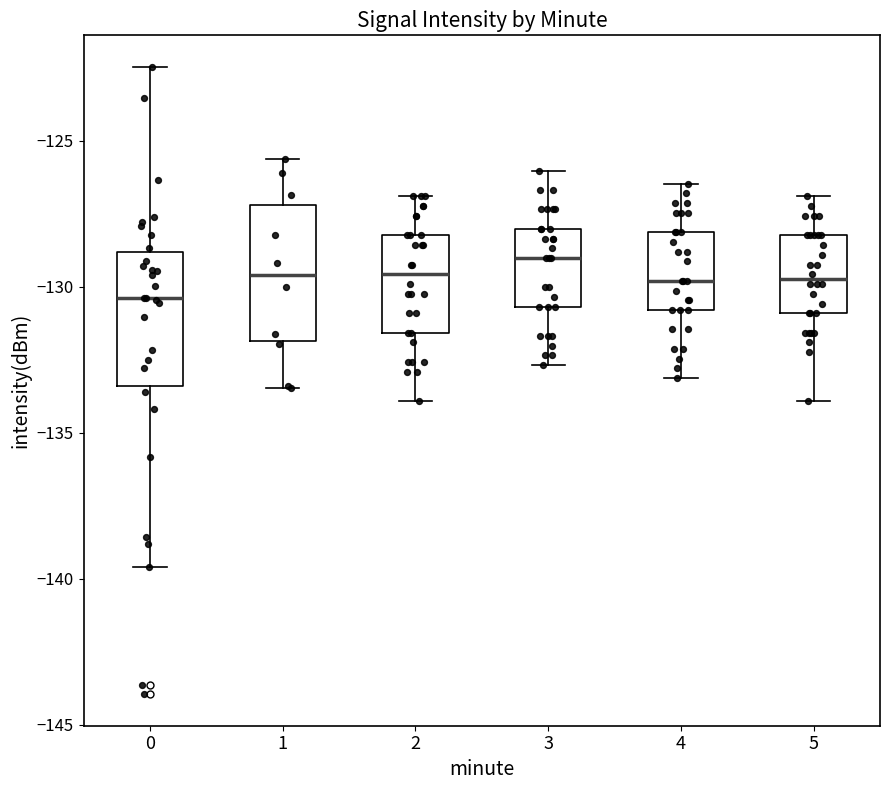

Reading left to right, read every box against the y-axis: the position of its median line, the range the box covers, and the ends of its whiskers. The values are not printed on the chart, so give them approximately, as read against the axis.

0: median -130.5, box -133.5 to -129.0, whiskers -139.5 to -122.5
1: median -129.5, box -132.0 to -127.0, whiskers -133.5 to -125.5
2: median -129.5, box -131.5 to -128.0, whiskers -134.0 to -127.0
3: median -129.0, box -130.5 to -128.0, whiskers -132.5 to -126.0
4: median -130.0, box -131.0 to -128.0, whiskers -133.0 to -126.5
5: median -129.5, box -131.0 to -128.0, whiskers -134.0 to -127.0